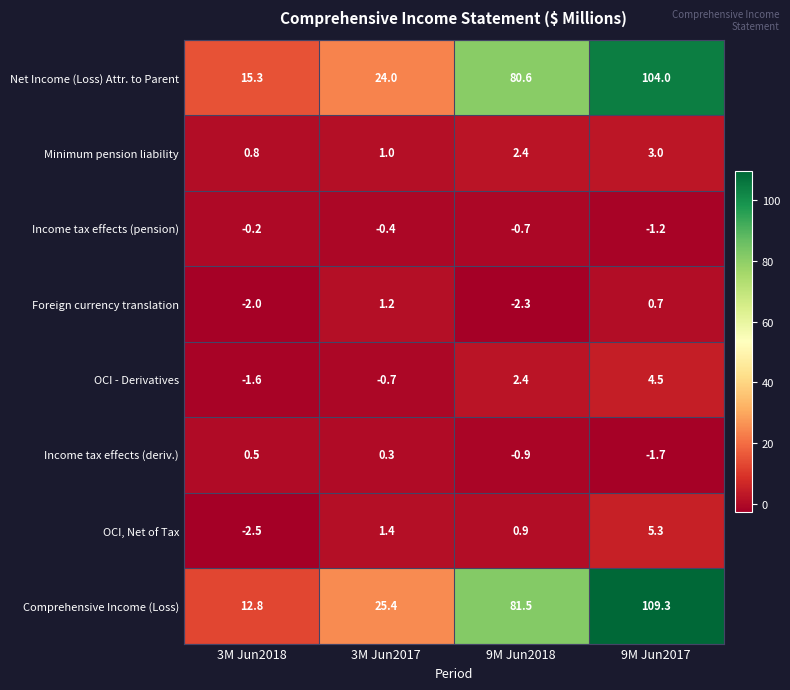

What is the difference between the maximum and minimum values in the Comprehensive Income (Loss) series?

96.5